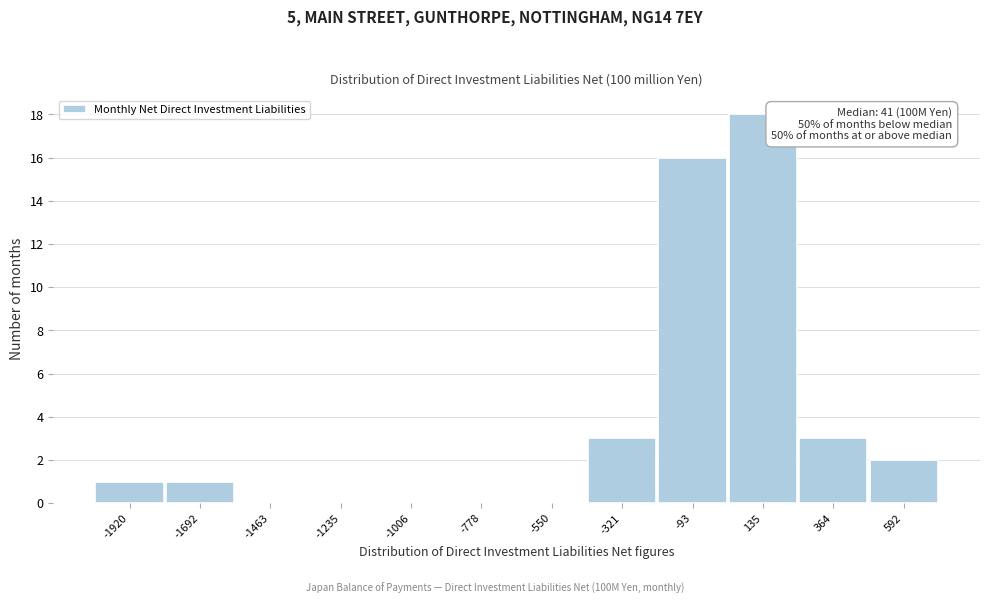

Over which range of the x-axis is the bar tallest?

0 to 250